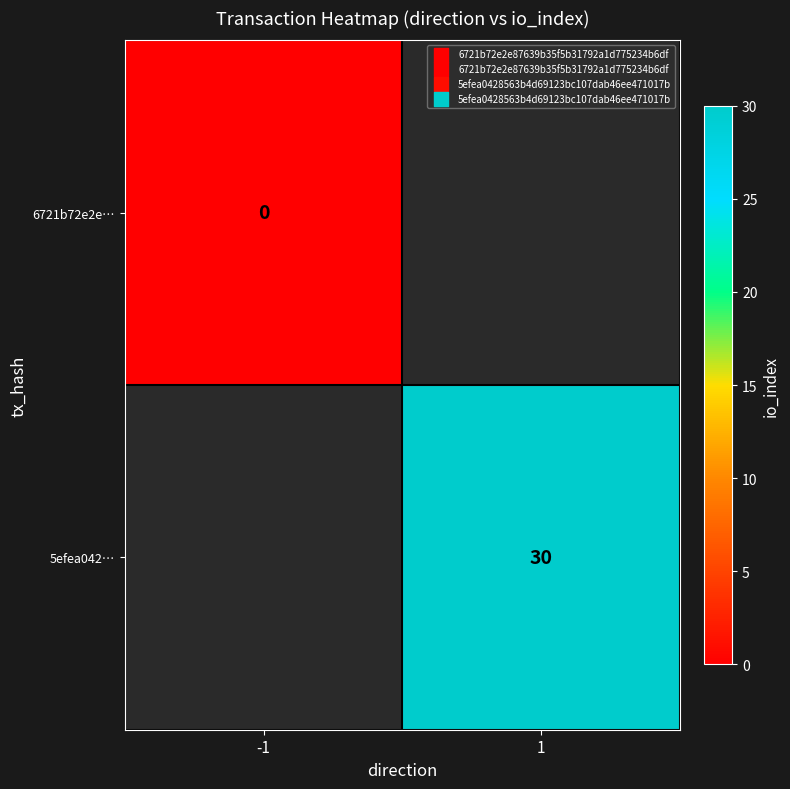

Rank the series by their average value, from lowest to highest.

6721b72e2e…, 5efea042…